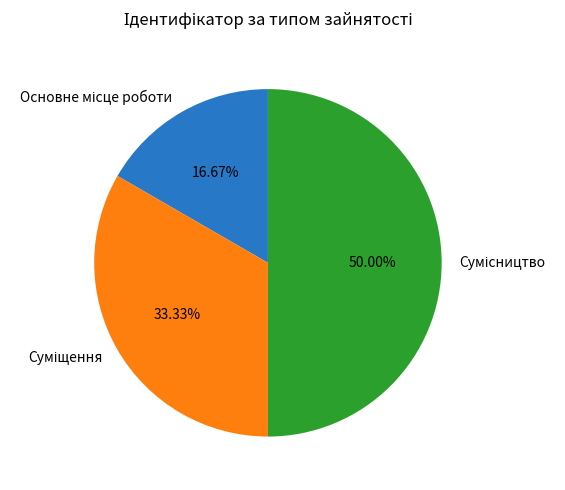

Does Сумісництво represent more than half of the total?

No